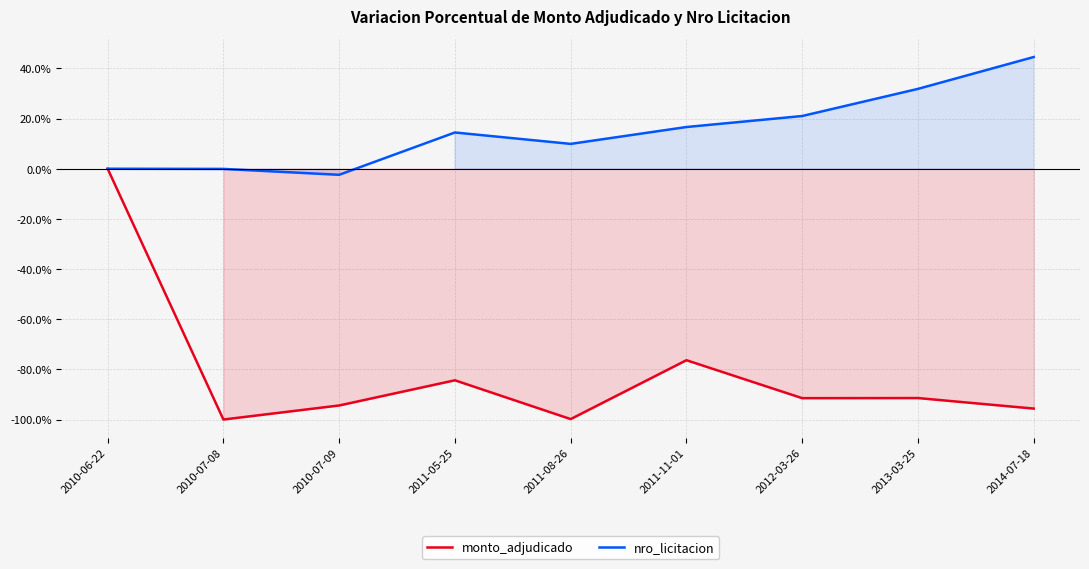

Reading left to right, transcribe all the data shown in this chart.

monto_adjudicado: 0.0	-99.9	-94.3	-84.3	-99.8	-76.3	-91.4	-91.4	-95.6
nro_licitacion: 0.0	-0.1	-2.4	14.4	9.9	16.6	21.0	31.8	44.5